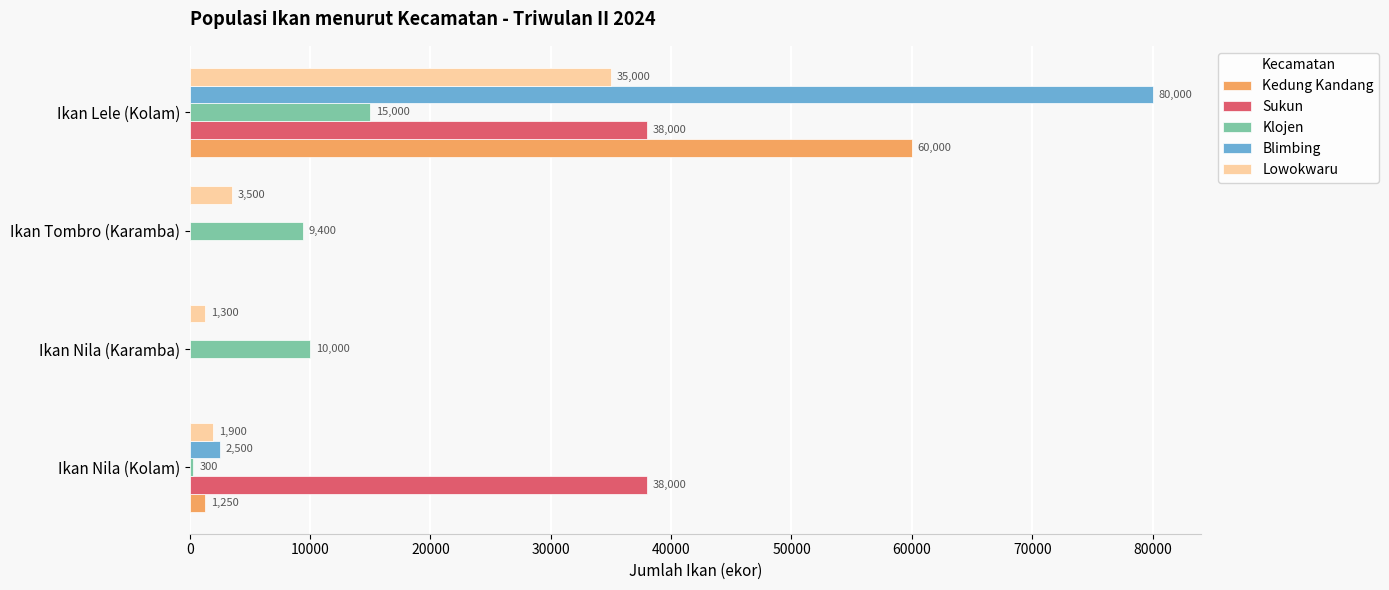

Between Ikan Nila (Kolam) and Ikan Nila (Karamba), which series saw the biggest shift?

Sukun